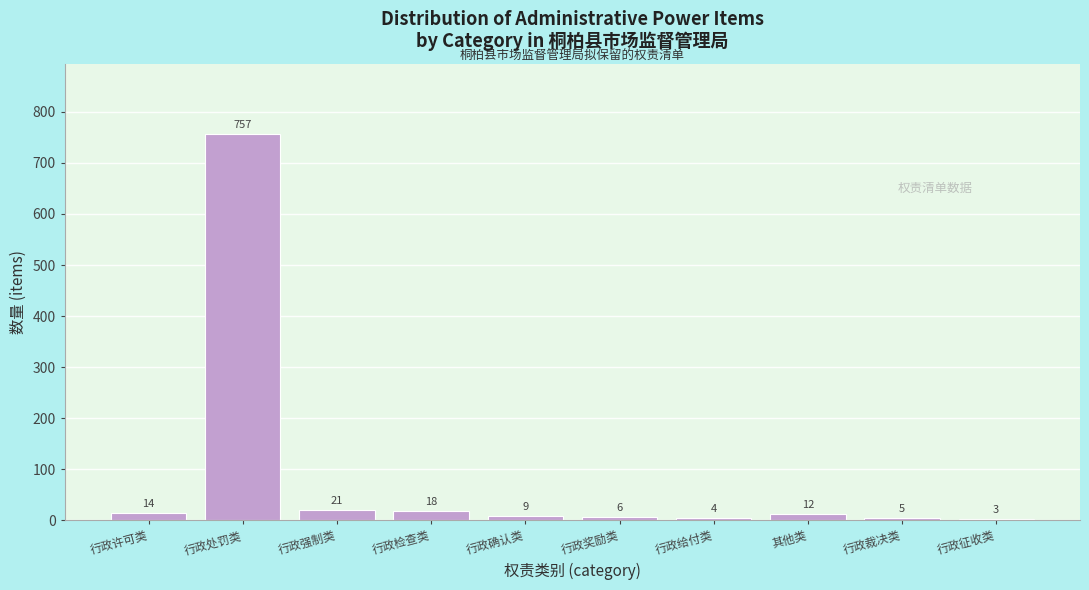

Reading right to left, list all the values displayed in this chart.

3	5	12	4	6	9	18	21	757	14